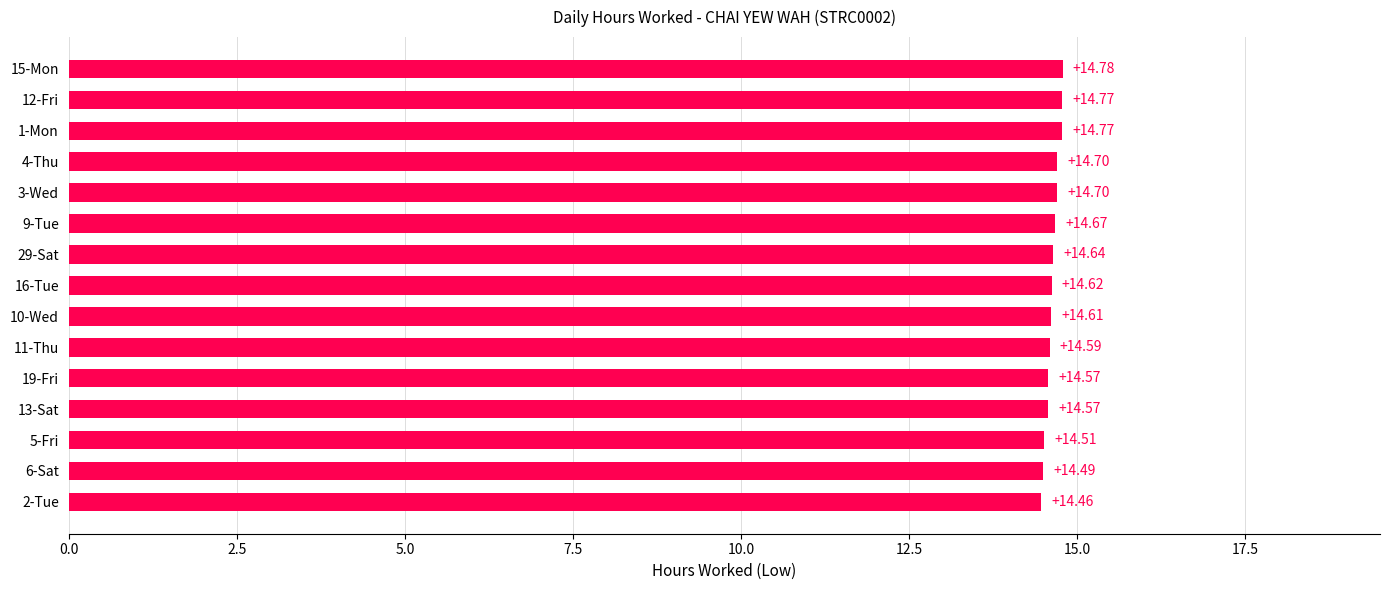

What is the average value?

14.6